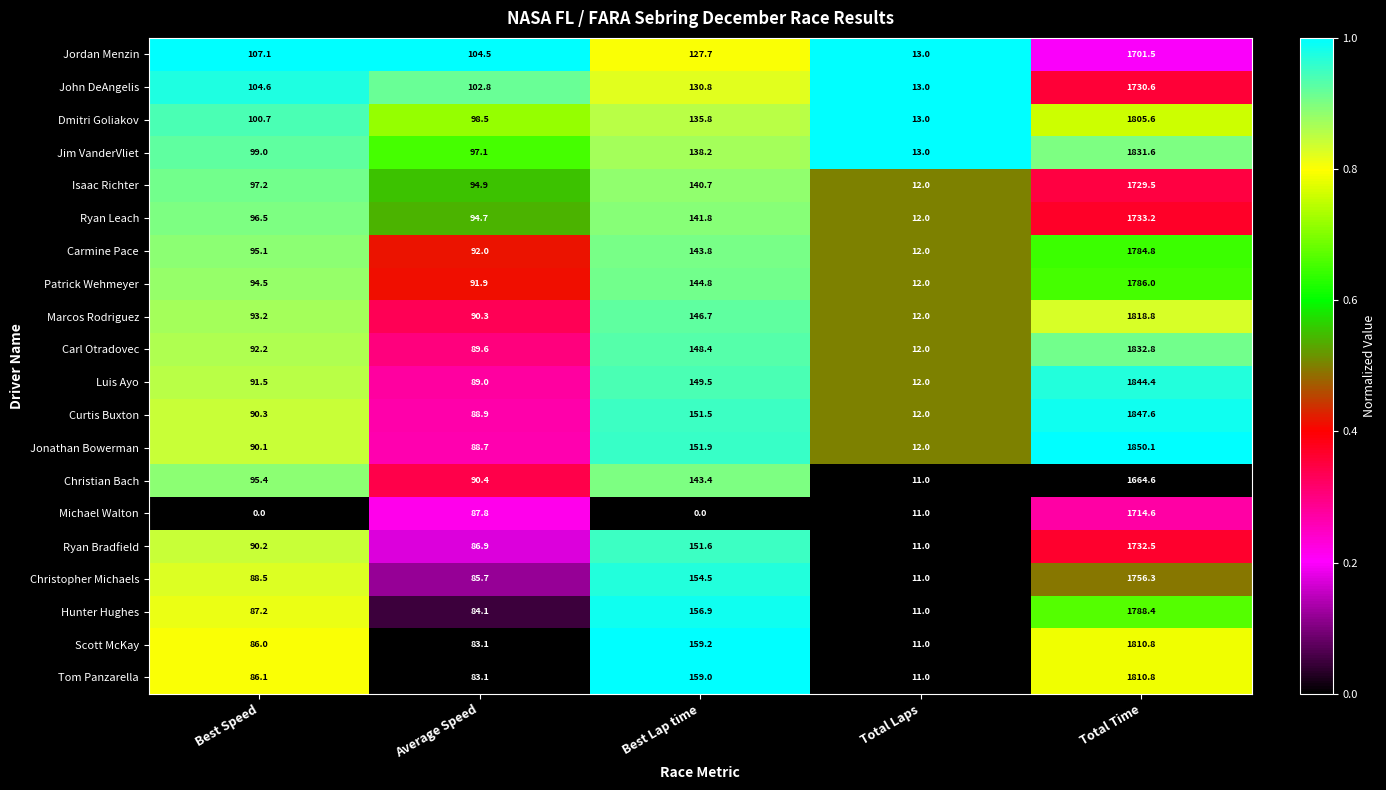

At Best Speed, list the series in order from smallest to largest.

Michael Walton, Scott McKay, Tom Panzarella, Hunter Hughes, Christopher Michaels, Jonathan Bowerman, Ryan Bradfield, Curtis Buxton, Luis Ayo, Carl Otradovec, Marcos Rodriguez, Patrick Wehmeyer, Carmine Pace, Christian Bach, Ryan Leach, Isaac Richter, Jim VanderVliet, Dmitri Goliakov, John DeAngelis, Jordan Menzin